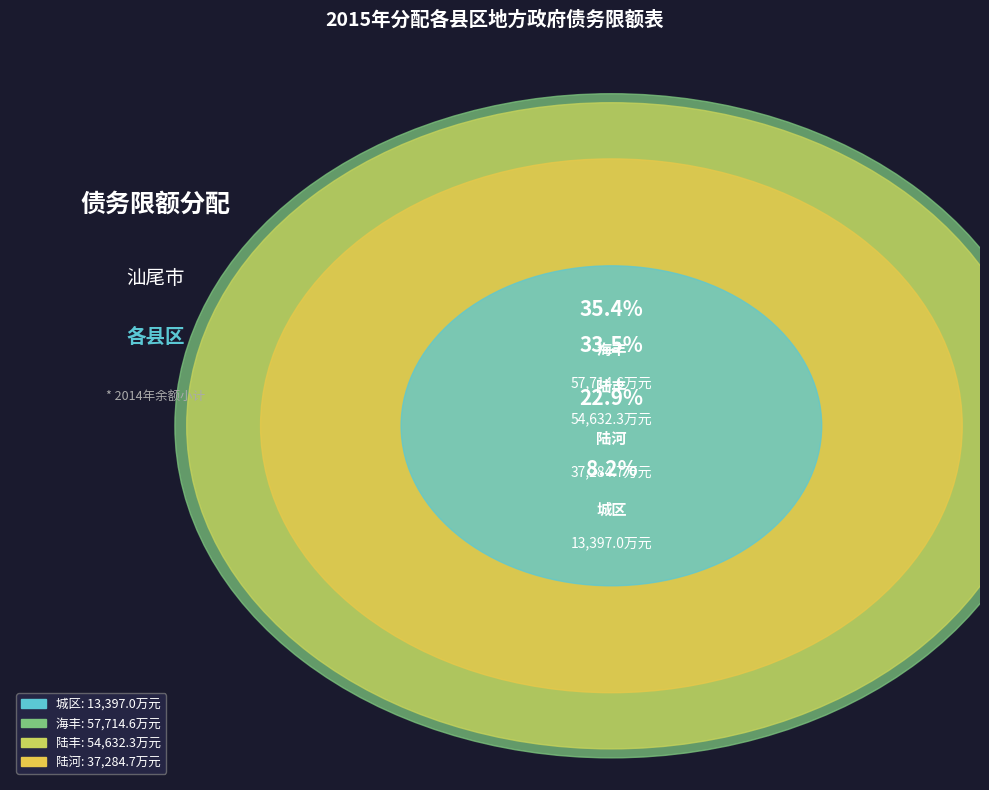

Which has a higher value, 陆丰 or 海丰?

海丰